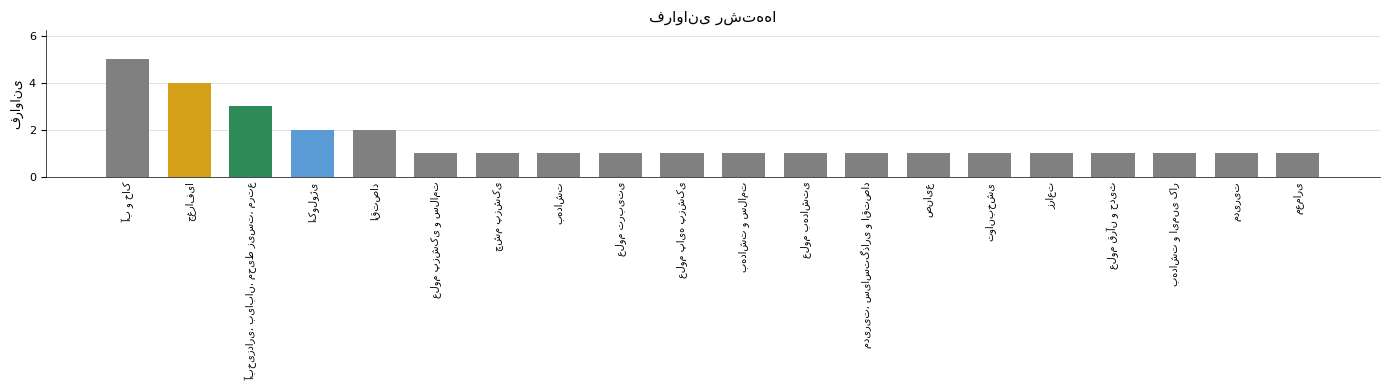

What is the greatest value displayed?

5